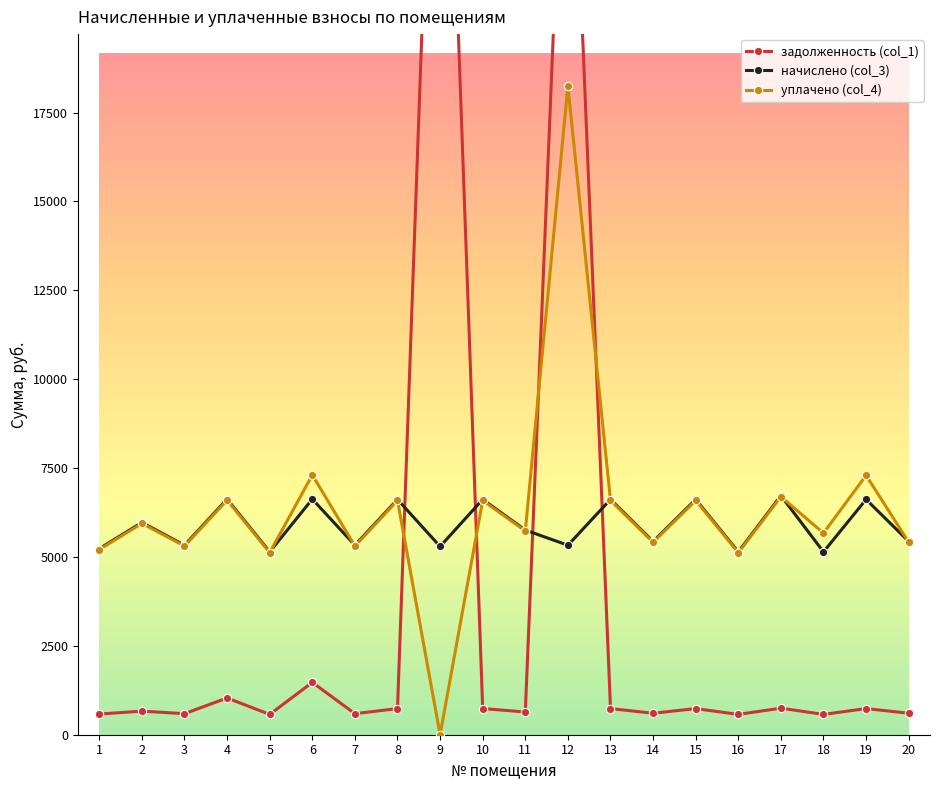

Reading left to right, list all the values displayed in this chart.

задолженность (col_1): 581.3	663.3	592.2	1033.6	571.5	1472.6	592.2	735.3	33988.0	735.3	639.6	29651.6	735.3	604.0	735.3	571.5	747.2	571.5	735.3	604.0
начислено (col_3): 5232.1	5969.3	5329.8	6626.7	5143.2	6626.7	5329.8	6617.9	5294.2	6617.9	5756.2	5329.8	6617.9	5436.4	6617.9	5143.2	6724.4	5143.2	6617.9	5436.4
уплачено (col_4): 5209.7	5943.8	5307.0	6598.4	5121.2	7306.3	5307.0	6589.6	0.0	6589.6	5731.6	18246.6	6589.6	5413.1	6589.6	5121.2	6695.7	5670.7	7296.6	5413.1